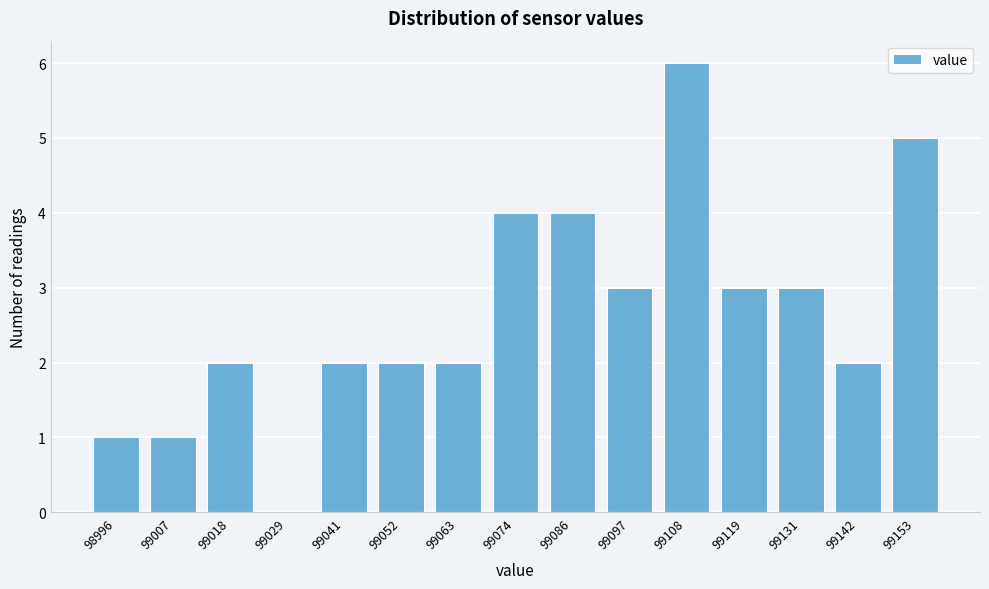

Reading left to right, extract all data points from this chart.

98996=1	99007=1	99018=2	99029=0	99041=2	99052=2	99063=2	99074=4	99086=4	99097=3	99108=6	99119=3	99131=3	99142=2	99153=5